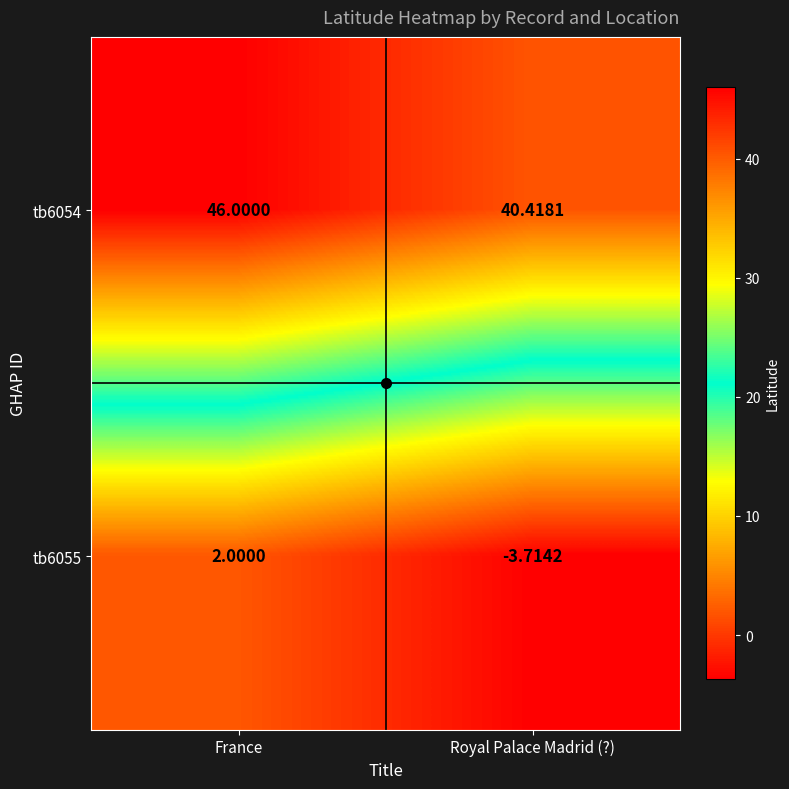

Where is tb6055 nearest to the value 0?

France